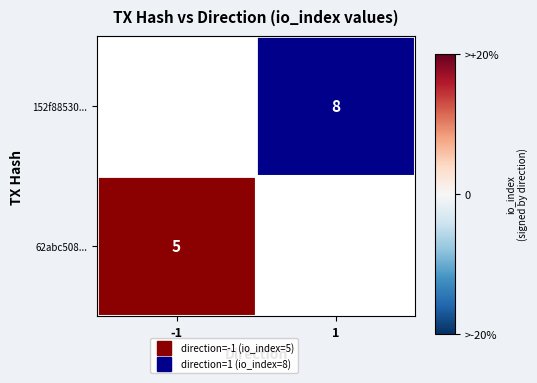

The 152f88530... series shows 0 at -1. True or false?

True